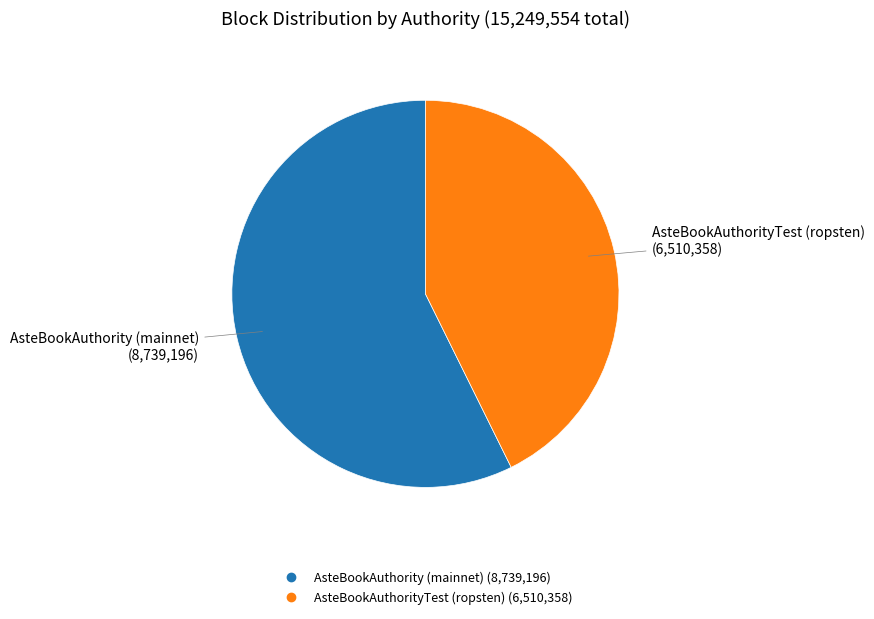

Is the sum of AsteBookAuthorityTest (ropsten) and AsteBookAuthority (mainnet) greater than half?

Yes